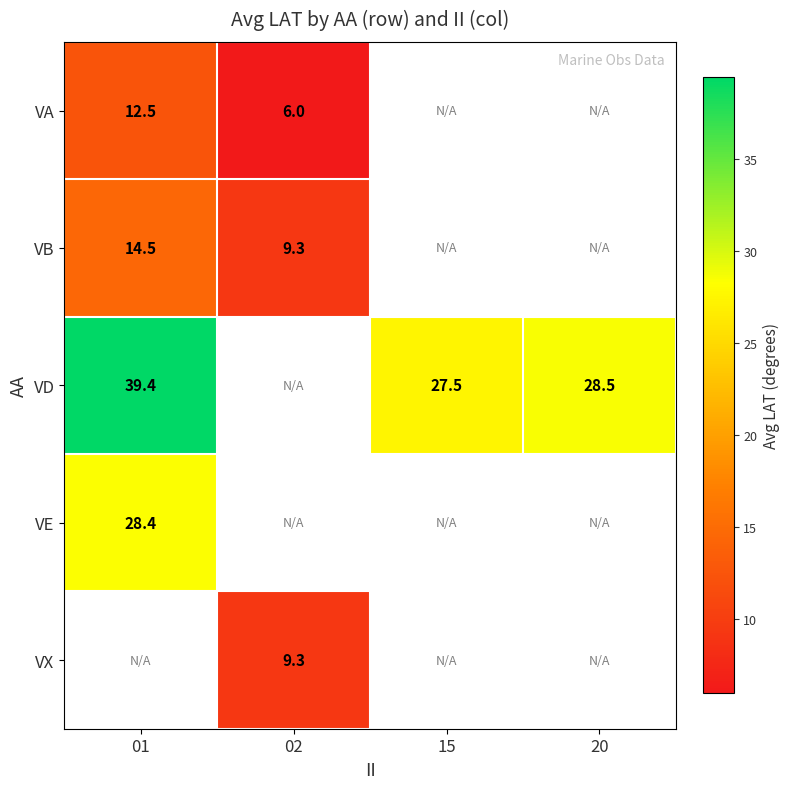

How many distinct data groups are displayed?

5